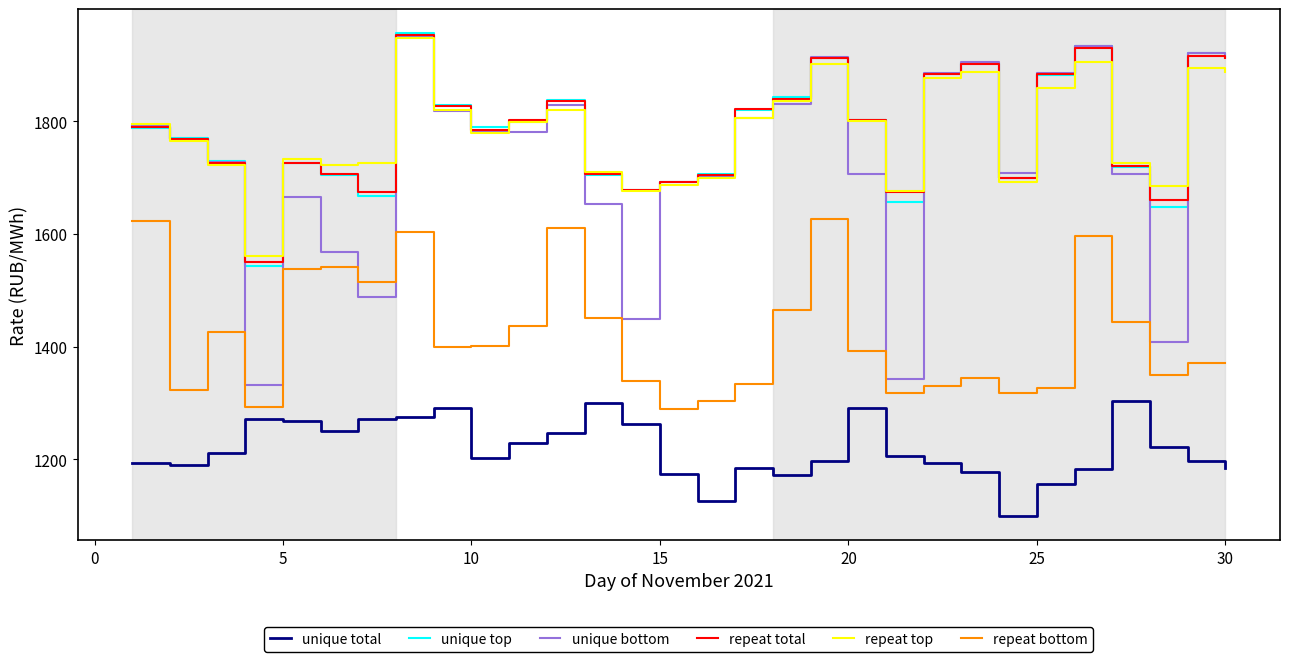

True or false: repeat total and unique total intersect in this chart.

False